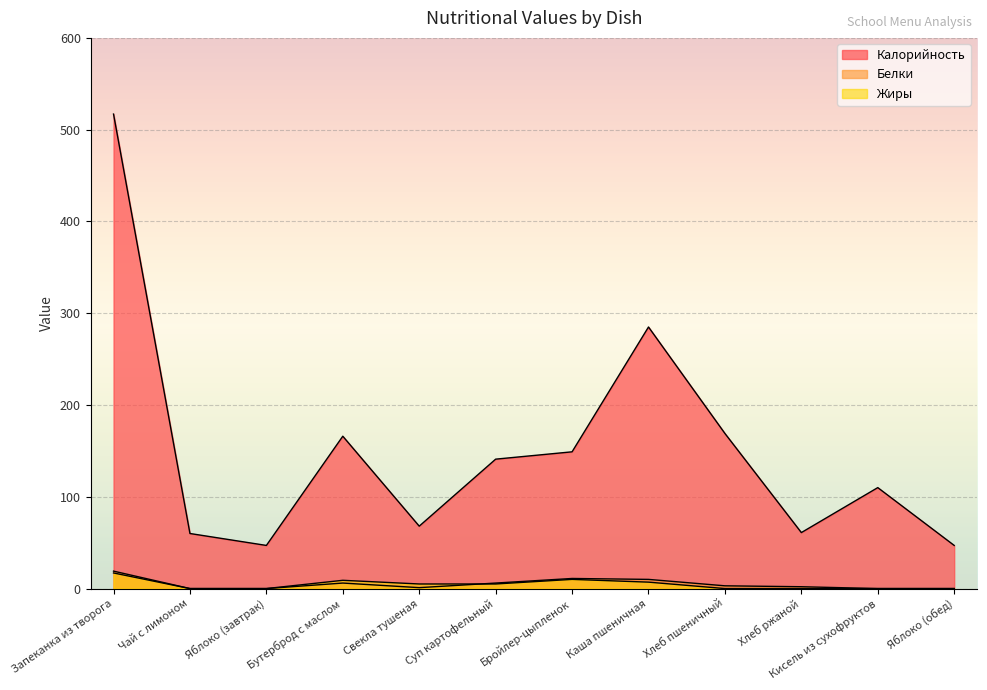

What is the difference between the maximum and minimum values in the Белки series?

19